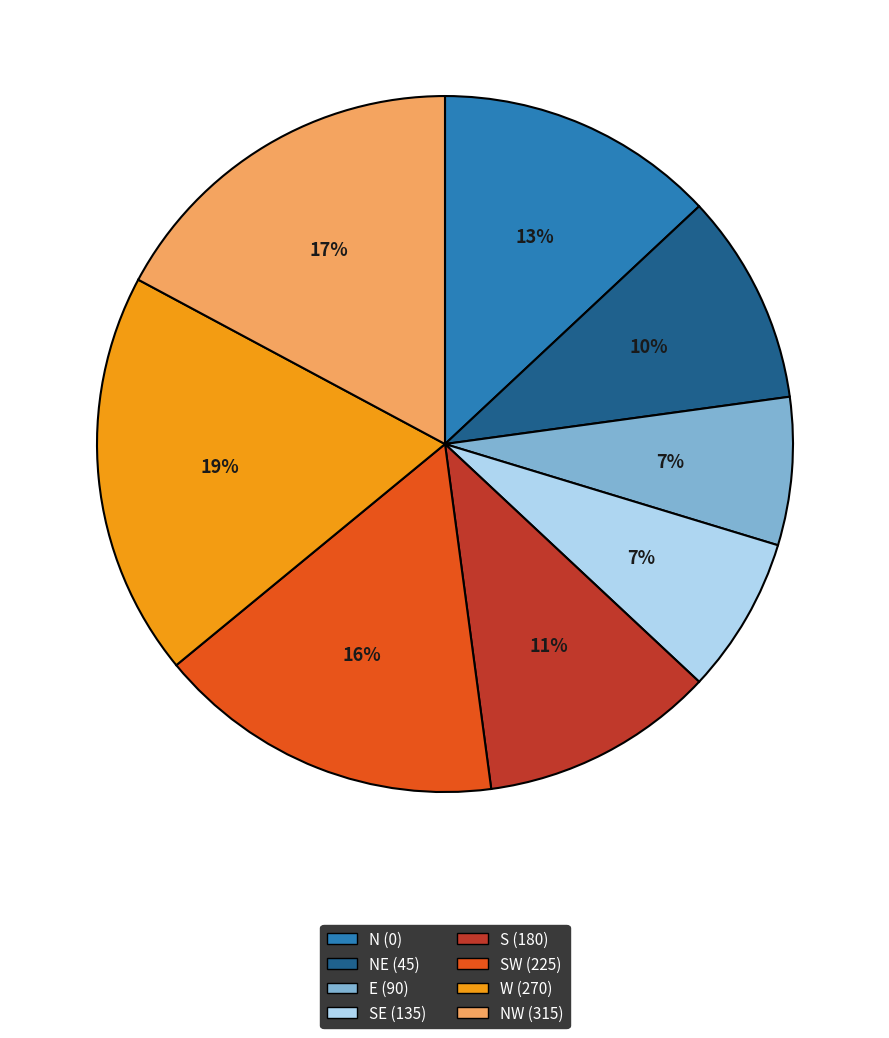

Do N (0) and NW (315) together represent more than half of the pie?

No